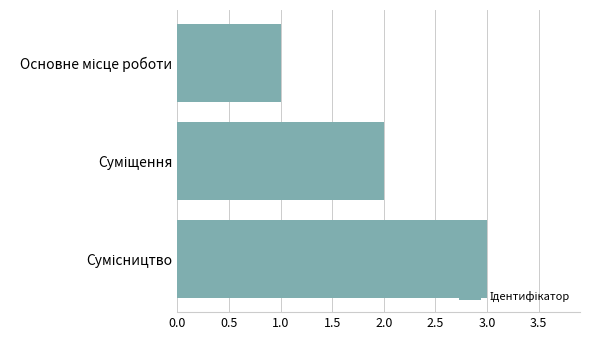

How many categories are shown in the chart?

3